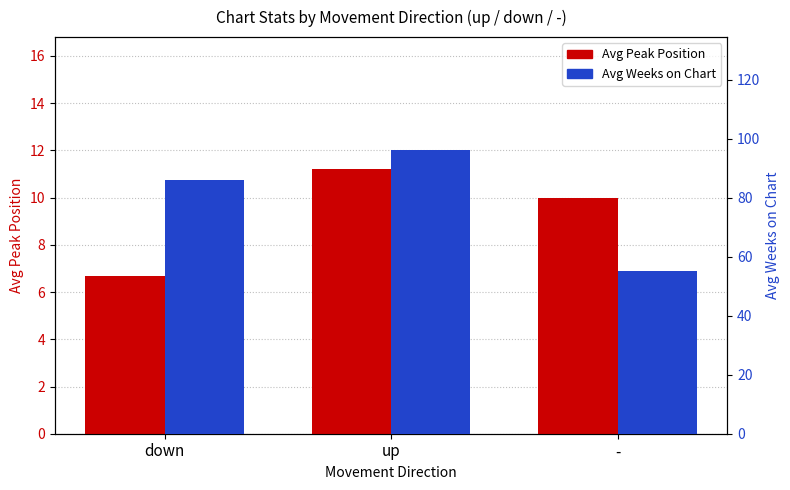

Between up and -, which series saw the biggest shift?

Avg Weeks on Chart